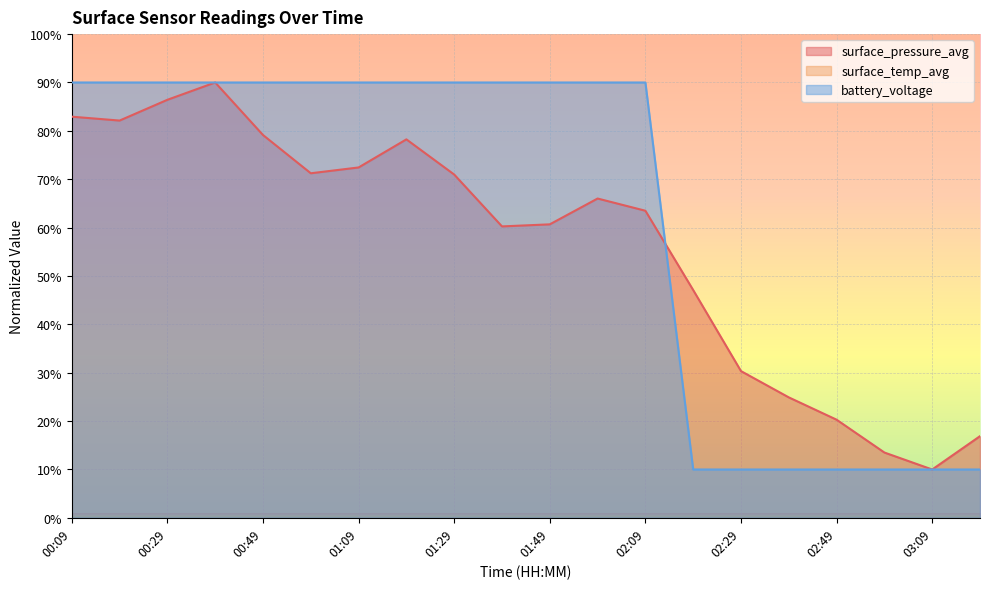

What is the value of the surface_pressure_avg point at the 10th from the left?

60.2